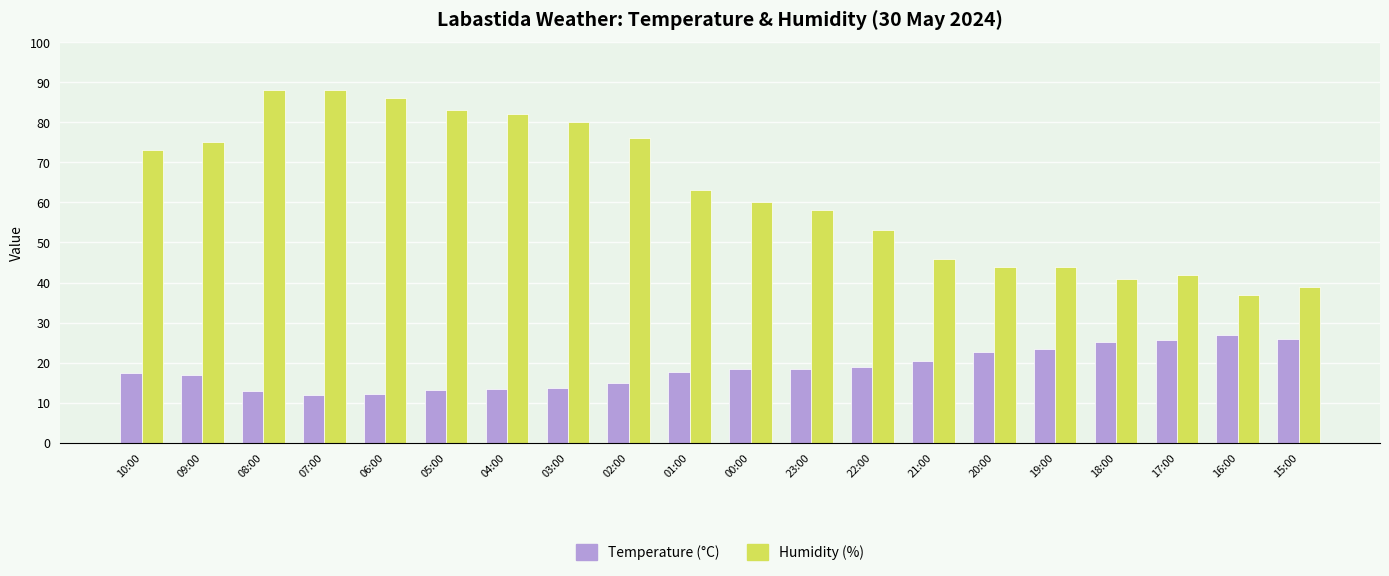

What position from the left is 03:00?

8